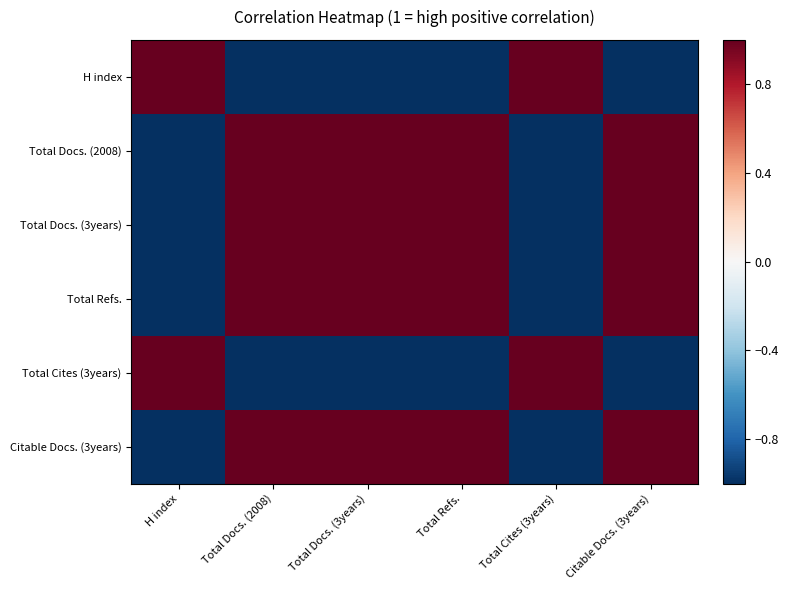

How many categories are shown in the chart?

6